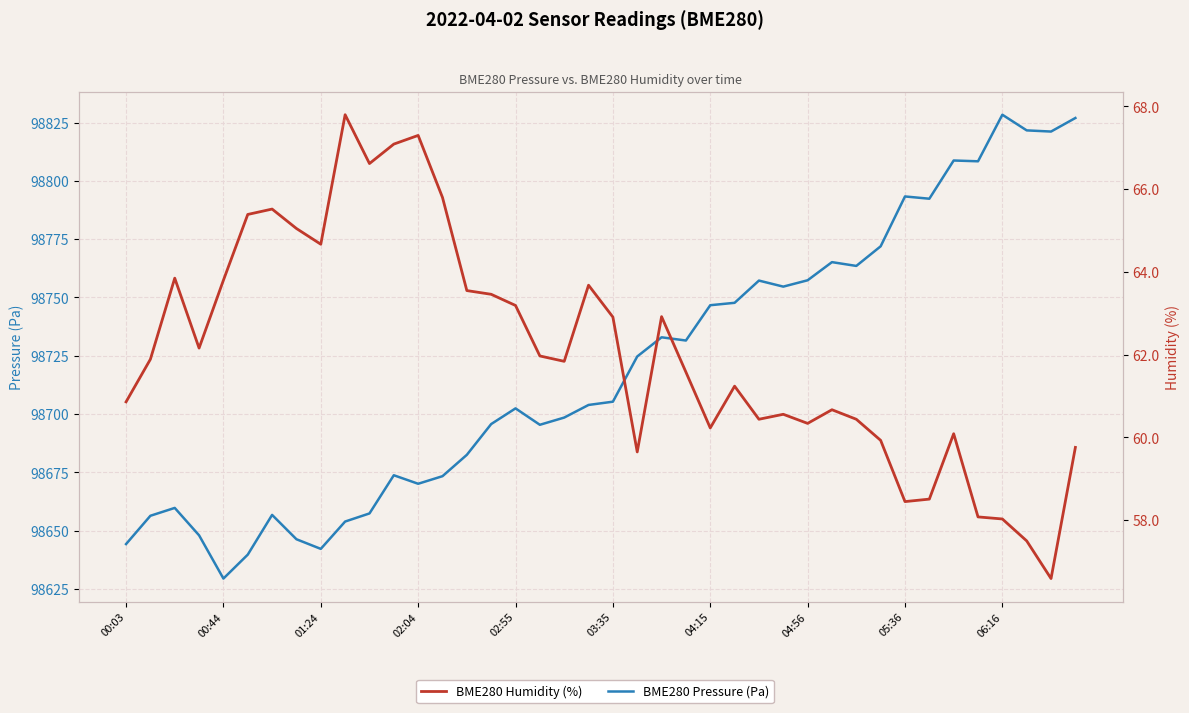

Is it true that BME280 Humidity (%) equals 82.1 at 06:16?

False